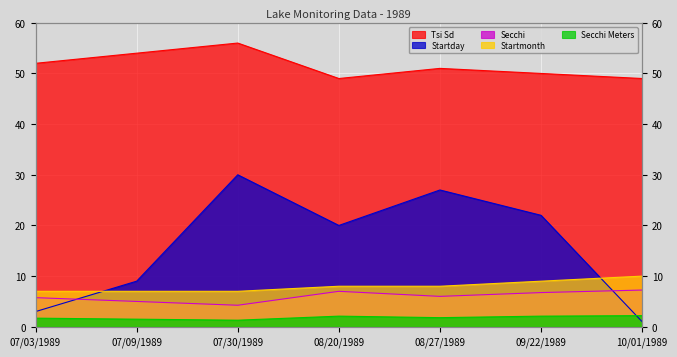

What is the total value across all series at 07/03/1989?

69.5